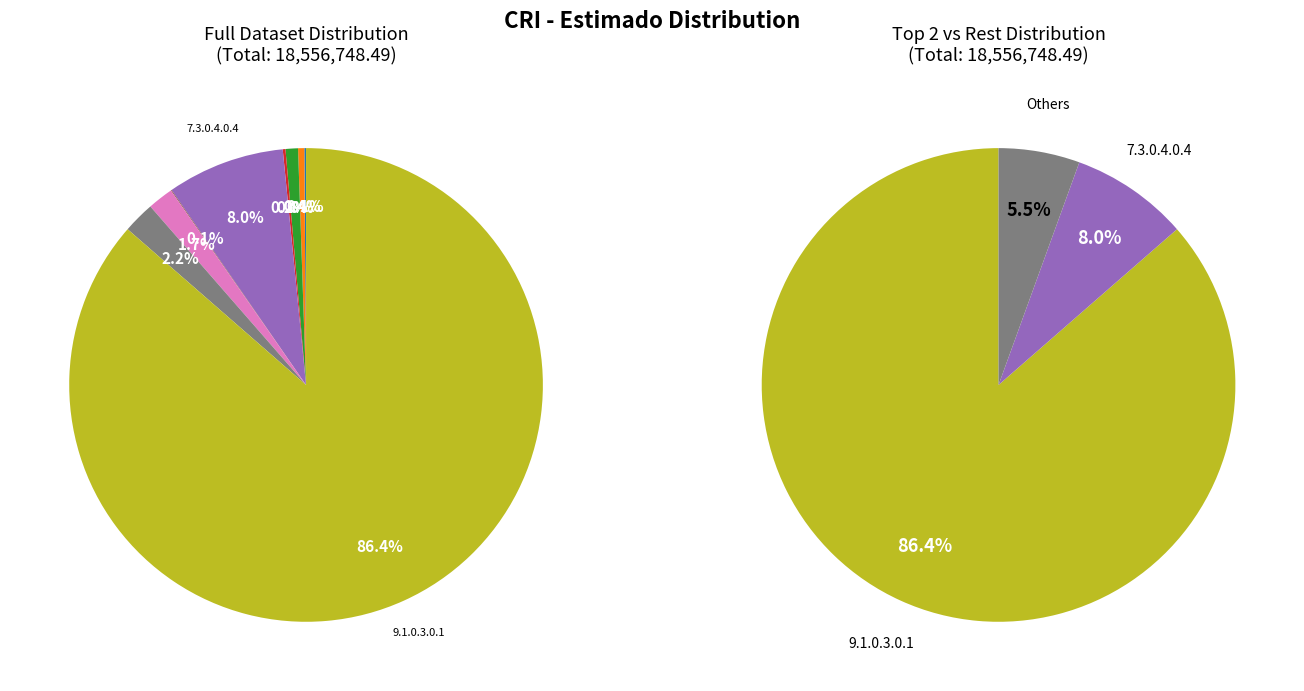

The 9.1.0.2.0.1 slice represents 17% of the pie. True or false?

False